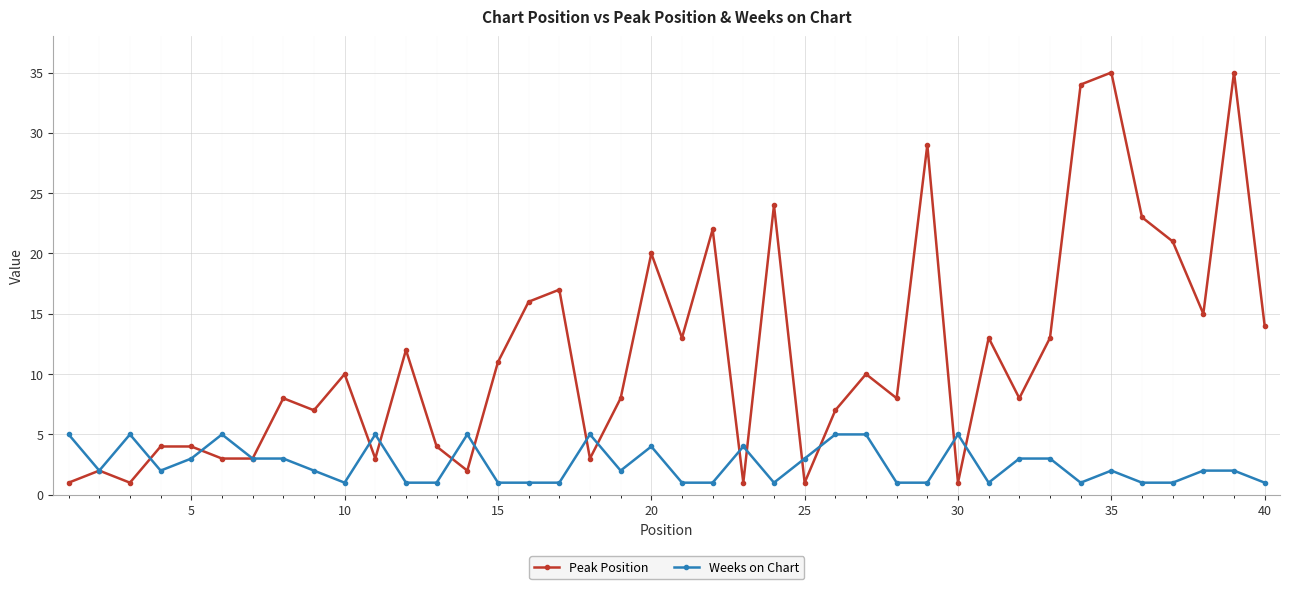

How many series are shown in this chart?

2